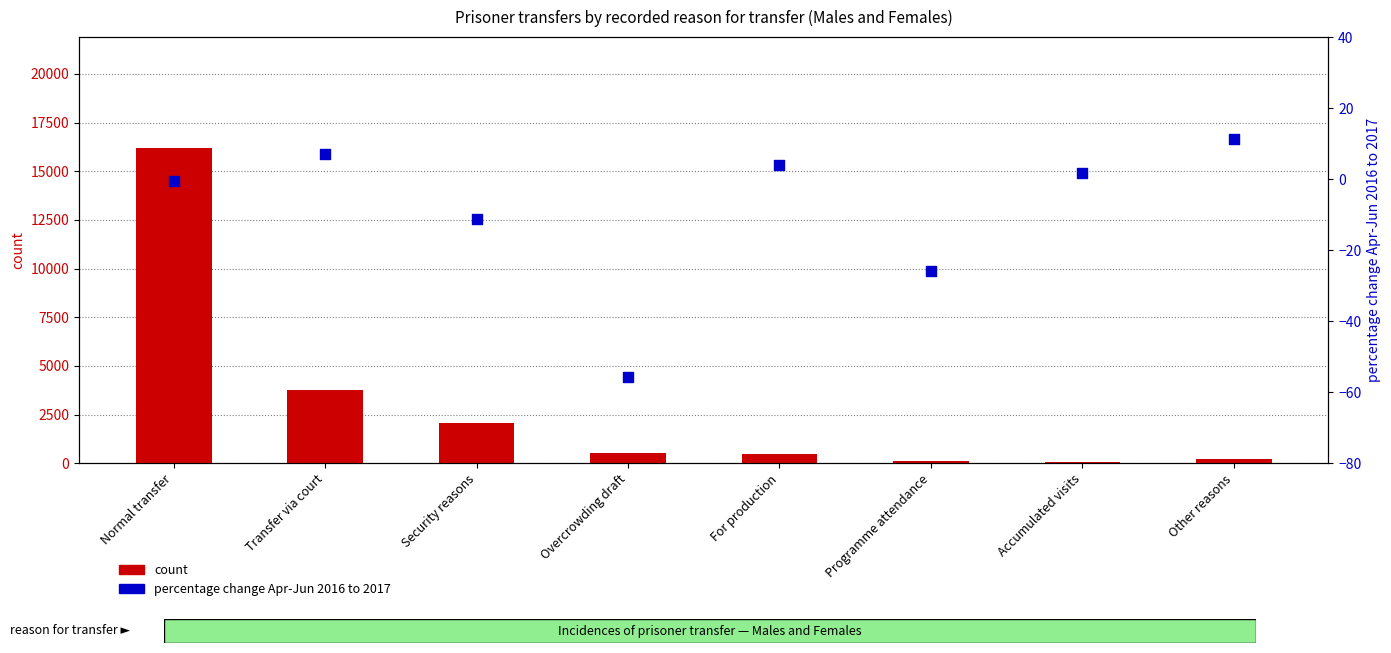

Which series contains the lowest Y value?

percentage change Apr-Jun 2016 to 2017